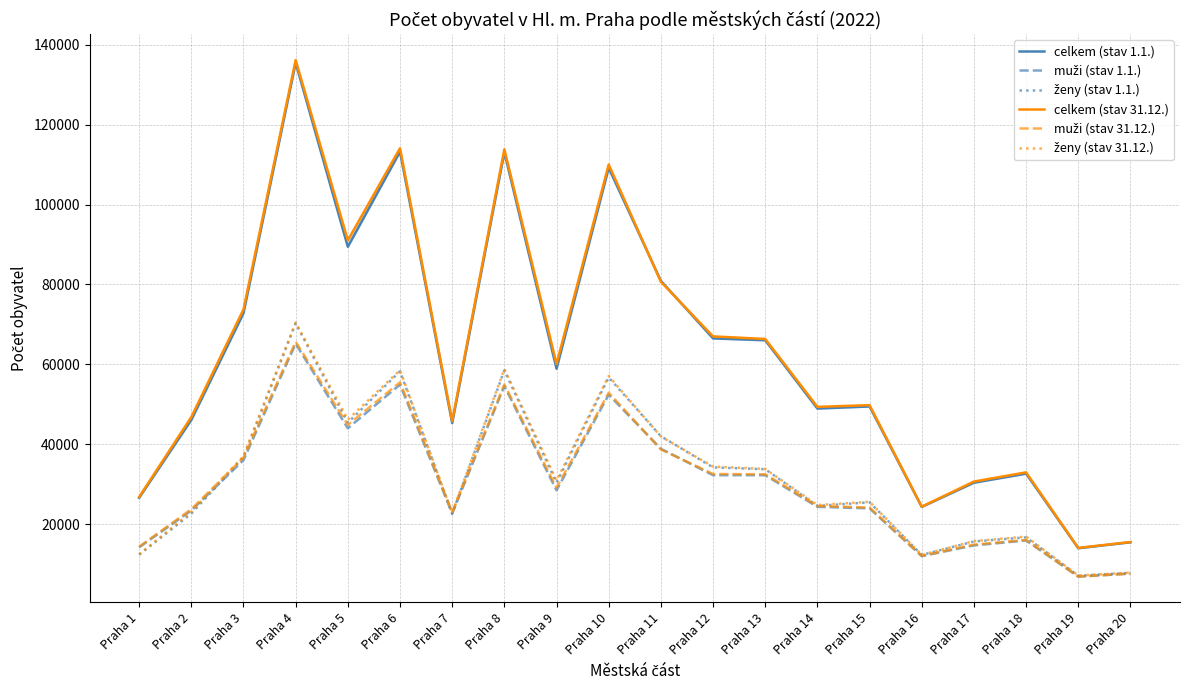

How many data points in celkem (stav 1.1.) are above 58910?

9